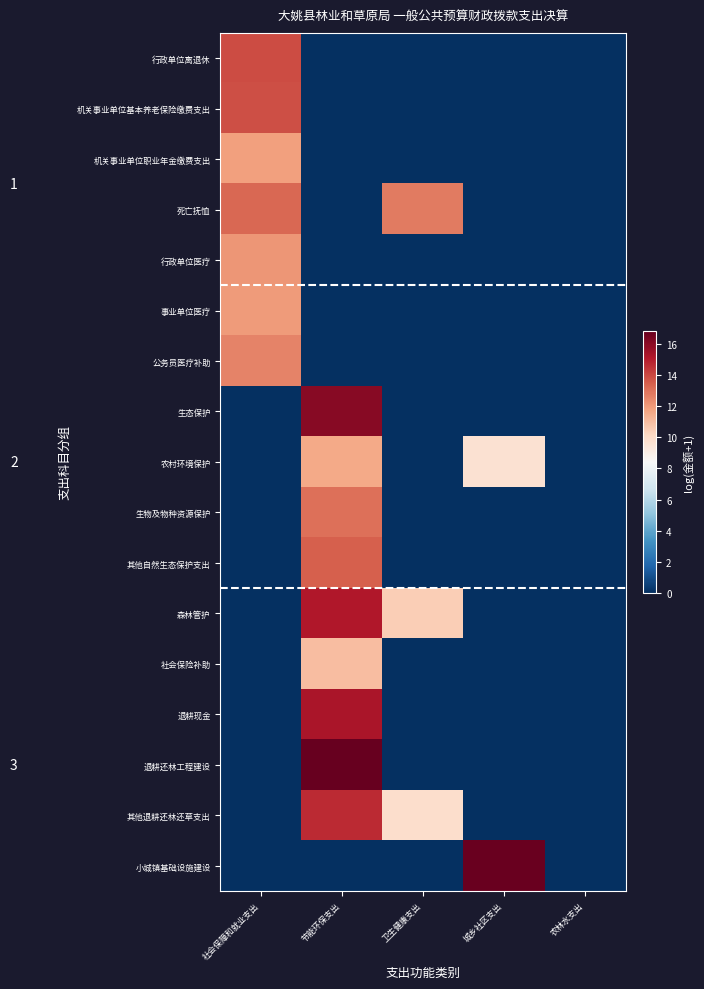

At which category is the sum across all series the highest?

节能环保支出